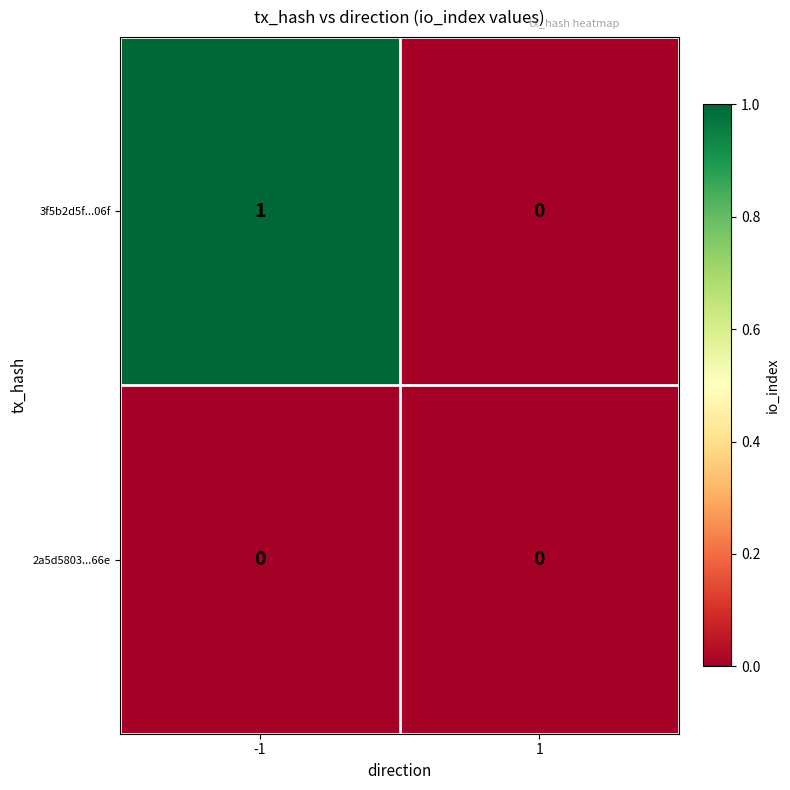

Between -1 and 1, which series saw the biggest shift?

3f5b2d5f...06f